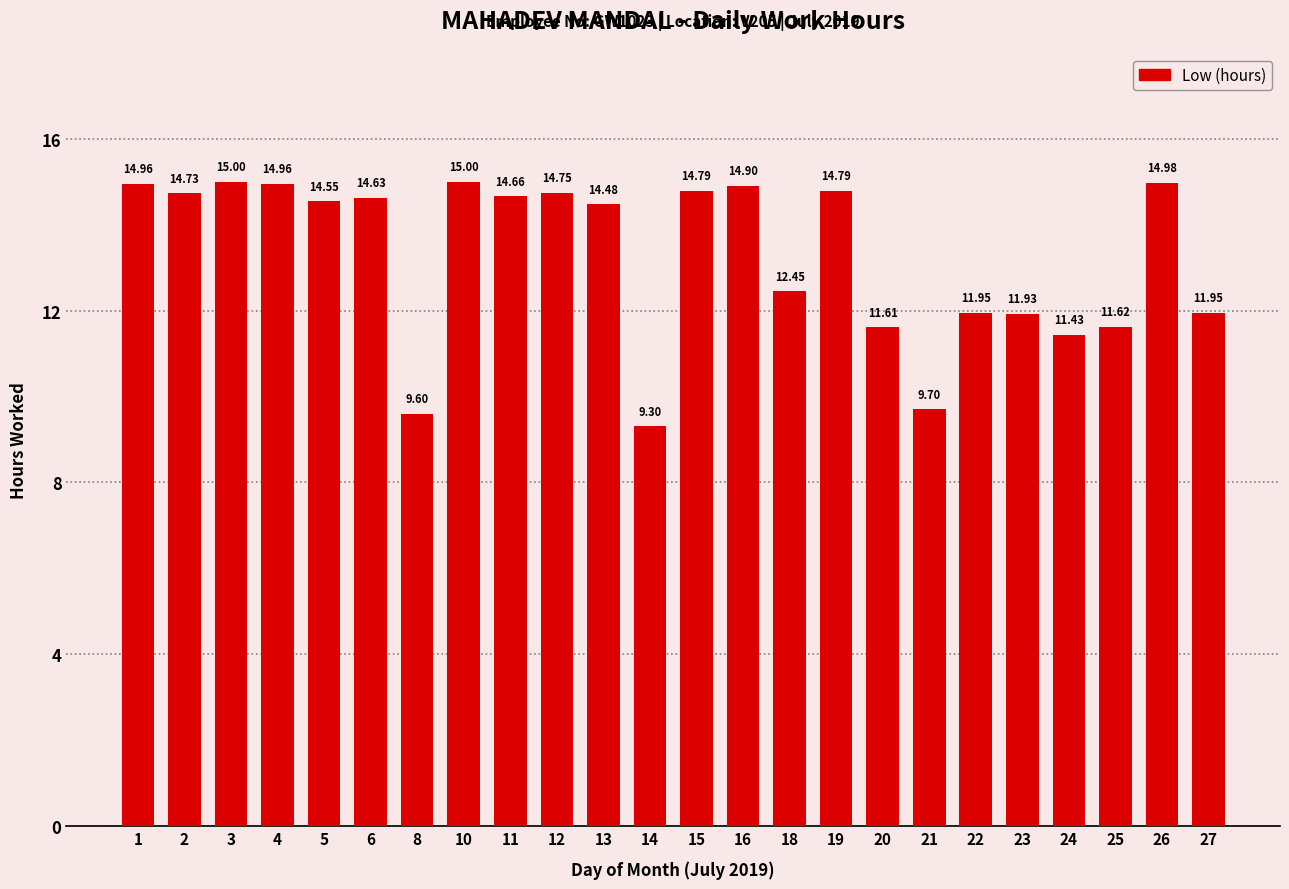

What is the change in value from 8 to 24?

+1.8